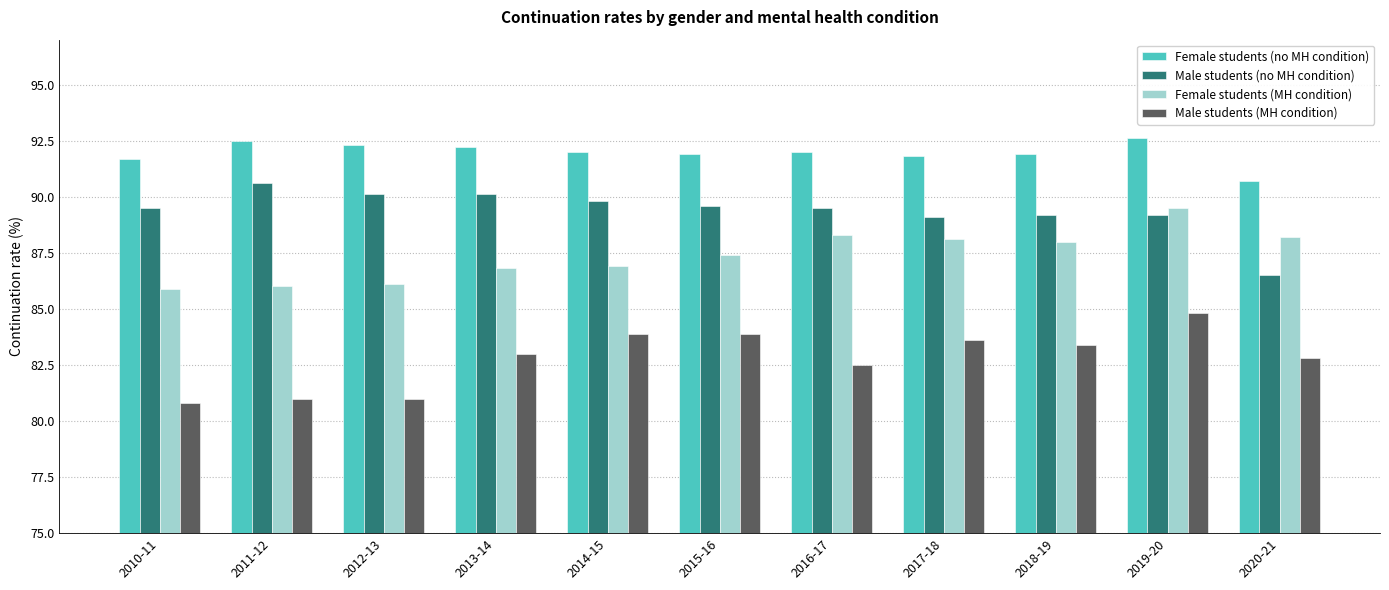

At how many categories does at least one series exceed 91?

10